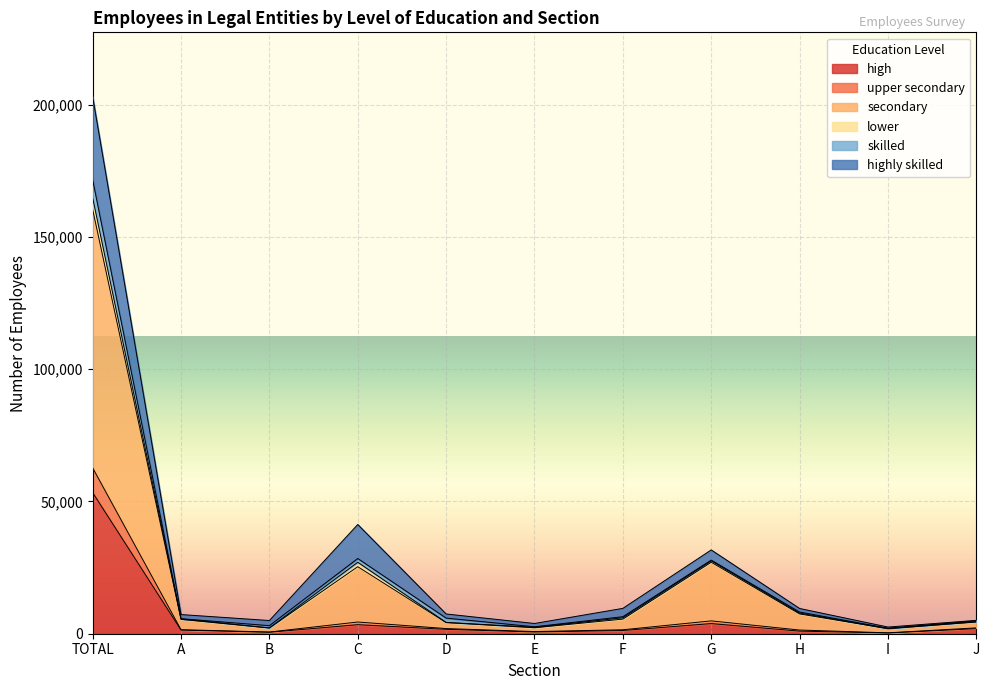

How many lines are shown in the chart?

6